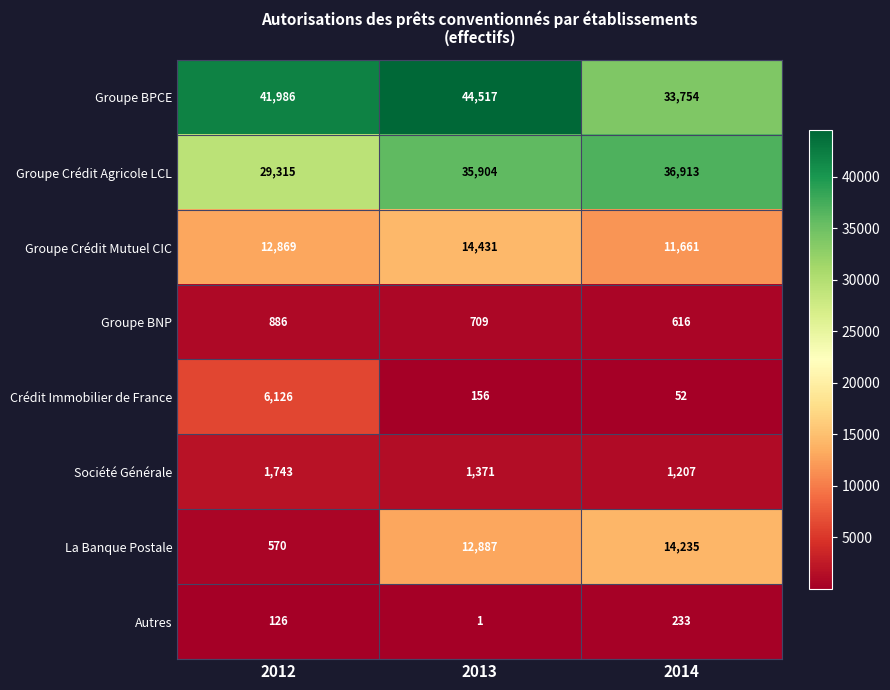

What is the minimum value shown in the chart?

1